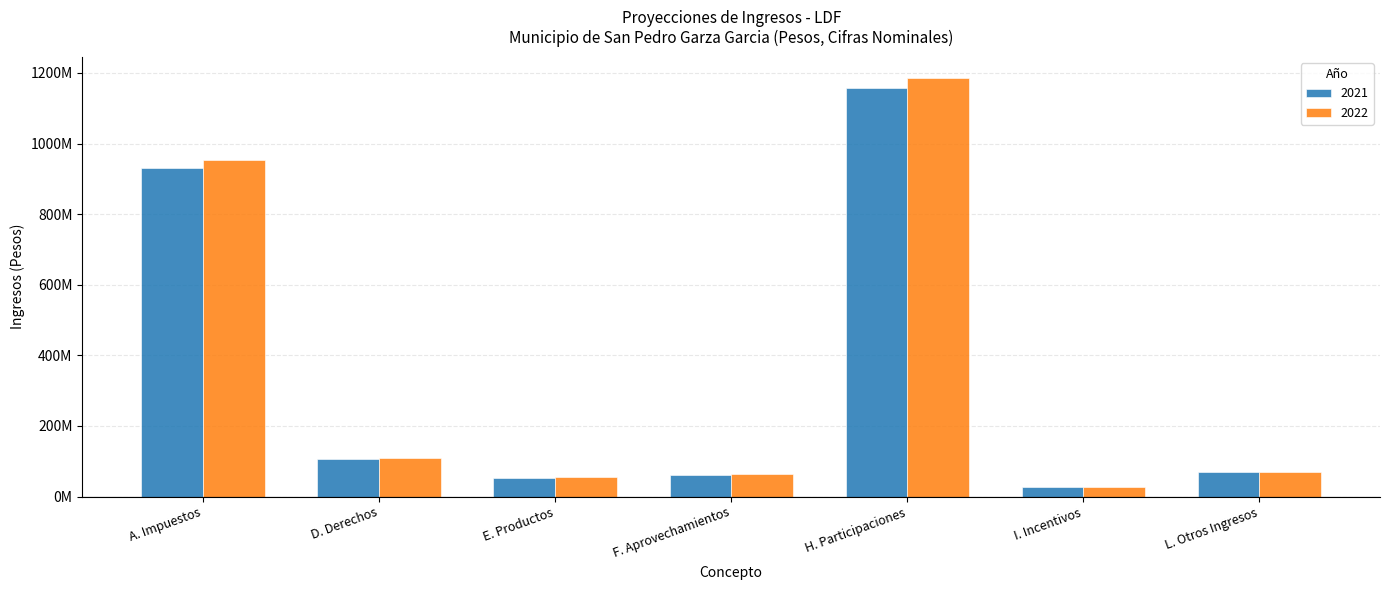

What is the label of the 5th bar from the left?

H. Participaciones